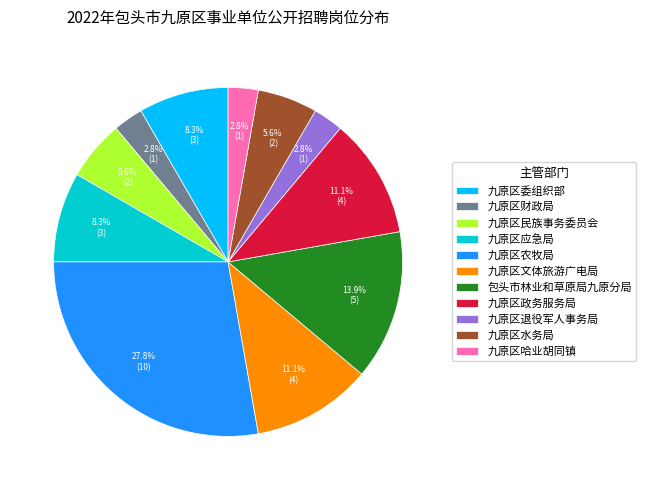

To the nearest percent, what is the average slice percentage?

9%